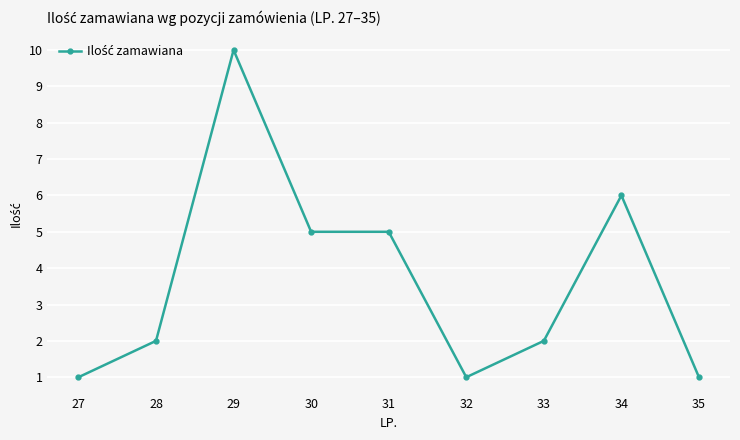

True or false: the data has more than 0 interior local peaks.

True